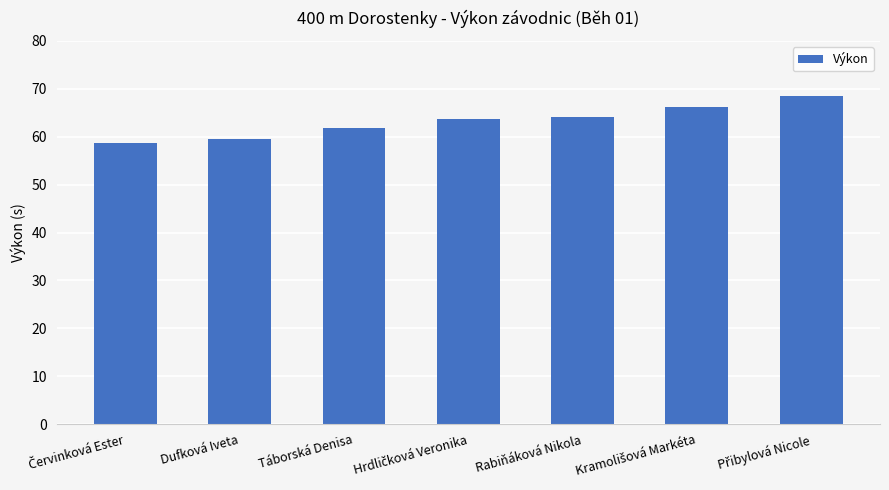

What is the value of the 2nd bar from the left?

59.6